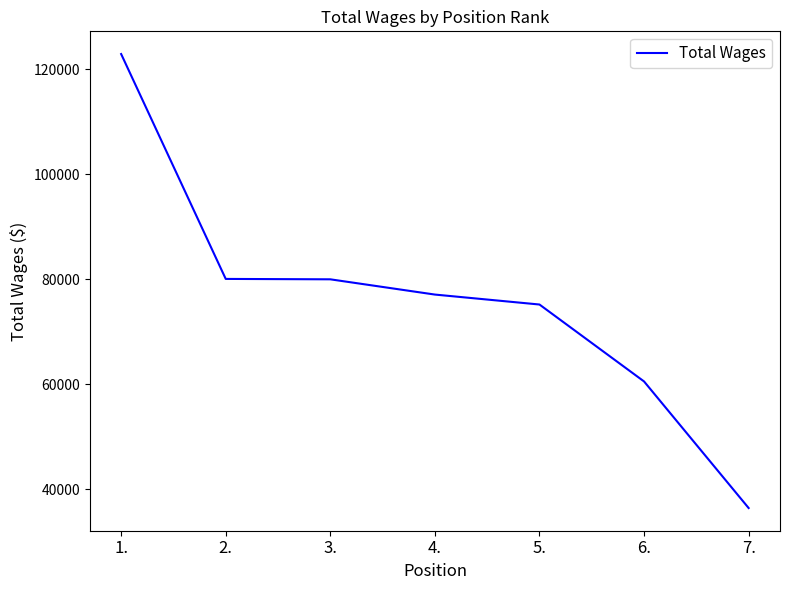

What is the change in value from 2. to 5.?

-4877